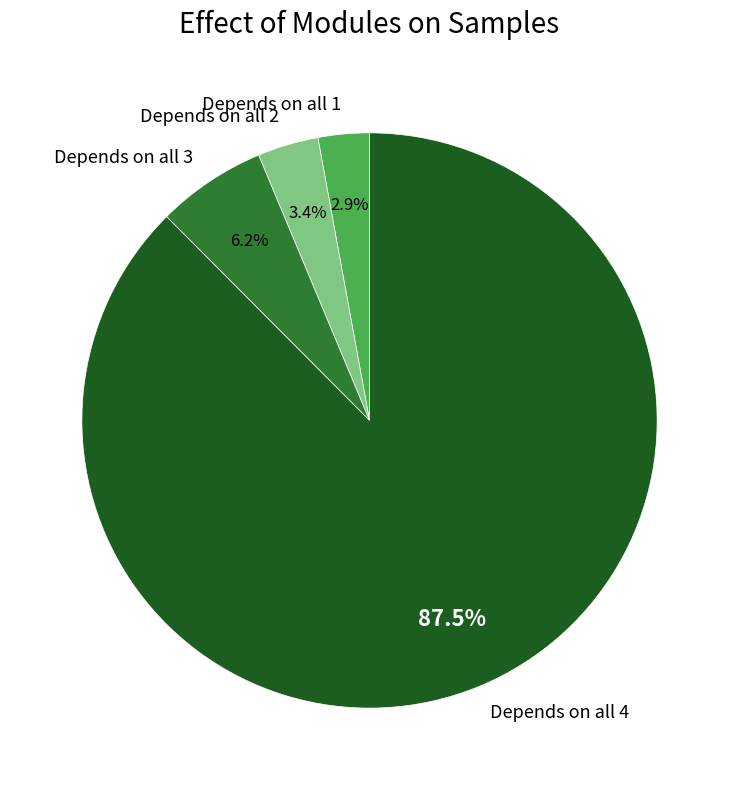

Which has a higher value, Depends on all 3 or Depends on all 1?

Depends on all 3